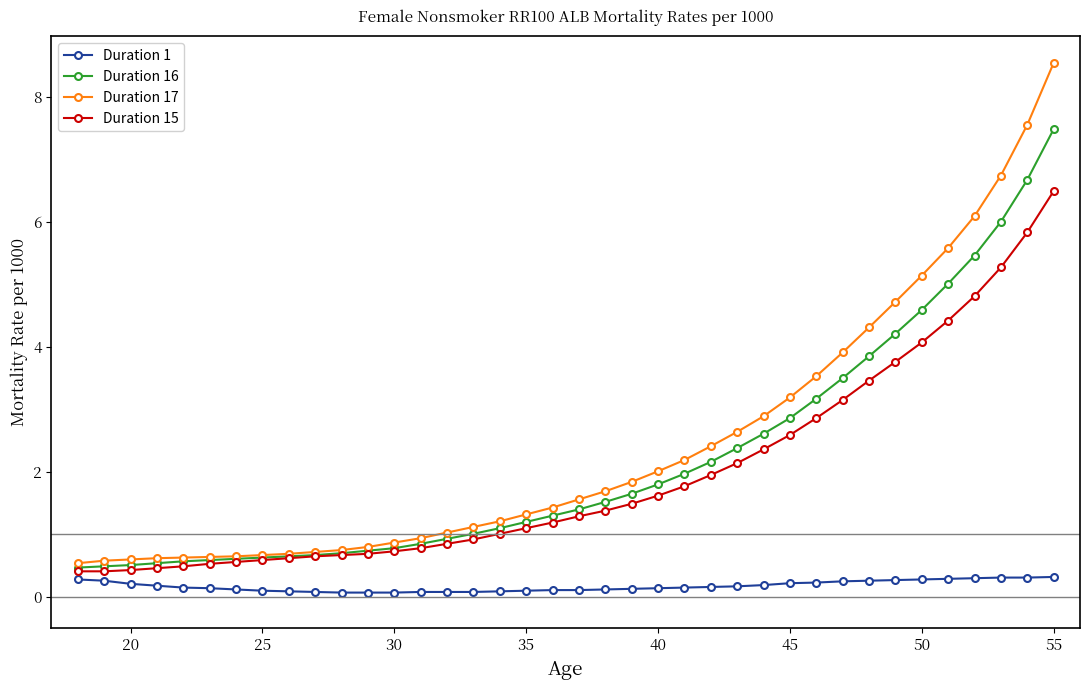

What is the maximum value shown in the chart?

8.5